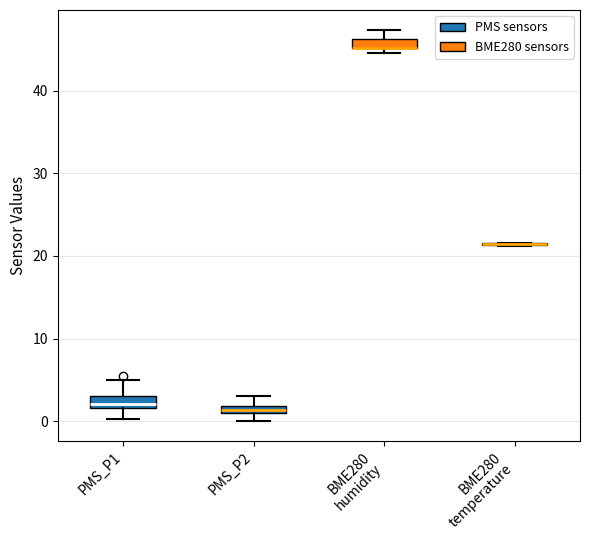

Where is the upper edge of the box for PMS_P2 on the y-axis? The values are not printed on the chart, so give them approximately, as read against the axis.

2